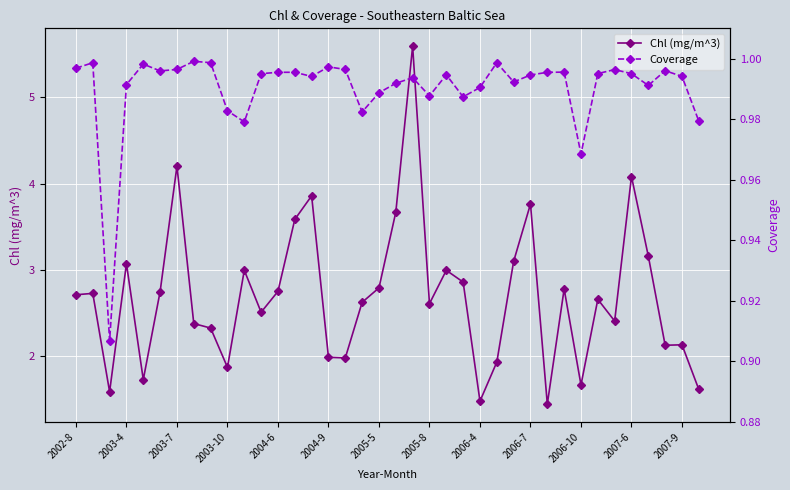

Reading right to left, transcribe all the data shown in this chart.

Chl (mg/m^3): 1.6	2.1	2.1	3.2	4.1	2.4	2.7	1.7	2.8	1.4	3.8	3.1	1.9	1.5	2.9	3.0	2.6	5.6	3.7	2.8	2.6	2.0	2.0	3.9	3.6	2.7	2.5	3.0	1.9	2.3	2.4	4.2	2.7	1.7	3.1	1.6	2.7	2.7
Coverage: 1.0	1.0	1.0	1.0	1.0	1.0	1.0	1.0	1.0	1.0	1.0	1.0	1.0	1.0	1.0	1.0	1.0	1.0	1.0	1.0	1.0	1.0	1.0	1.0	1.0	1.0	1.0	1.0	1.0	1.0	1.0	1.0	1.0	1.0	1.0	0.9	1.0	1.0